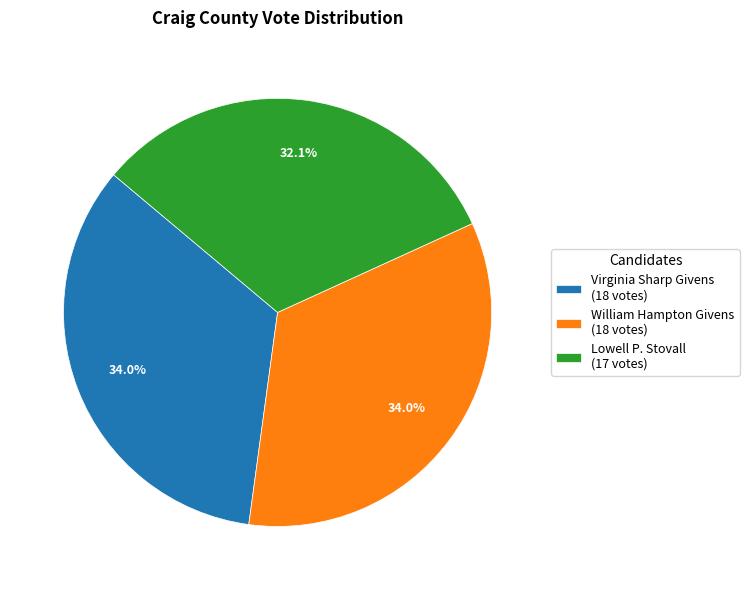

How much of the chart is everything except Lowell P. Stovall (17 votes)?

67.9%